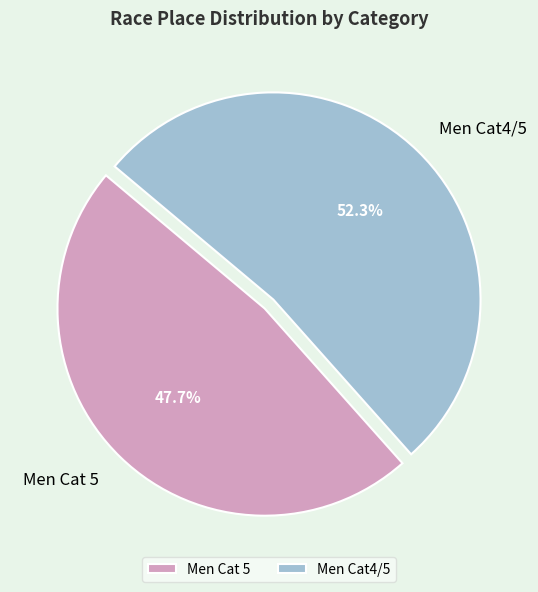

Does Men Cat4/5 represent more than half of the total?

Yes